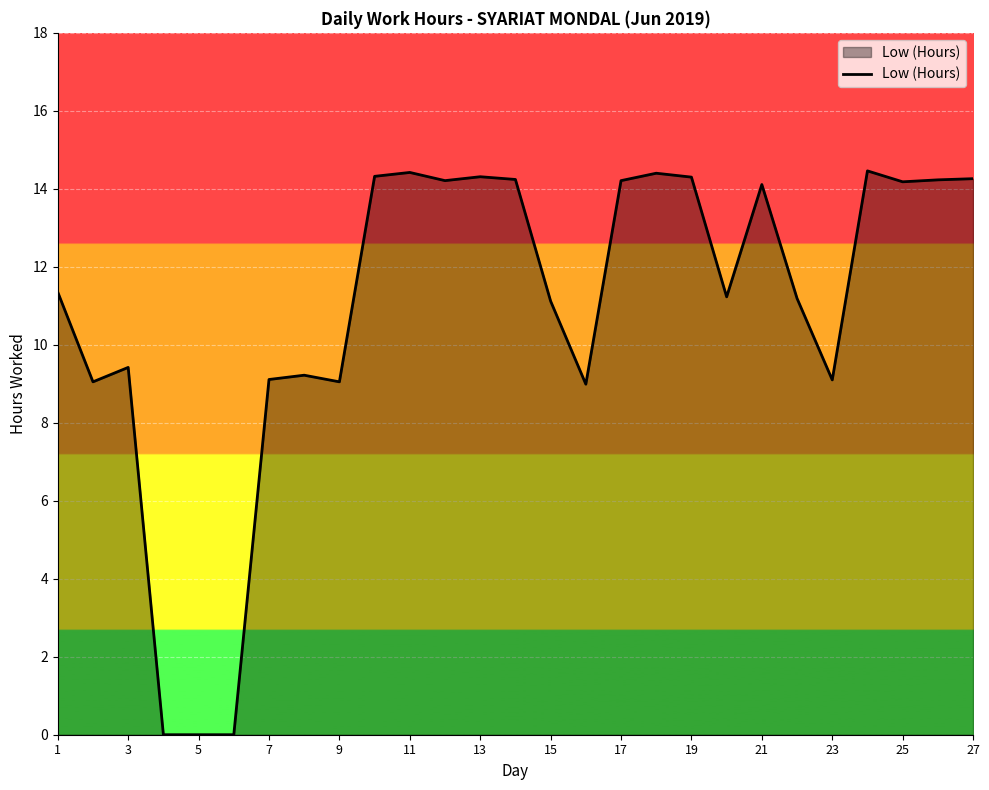

How many lines are shown in the chart?

1